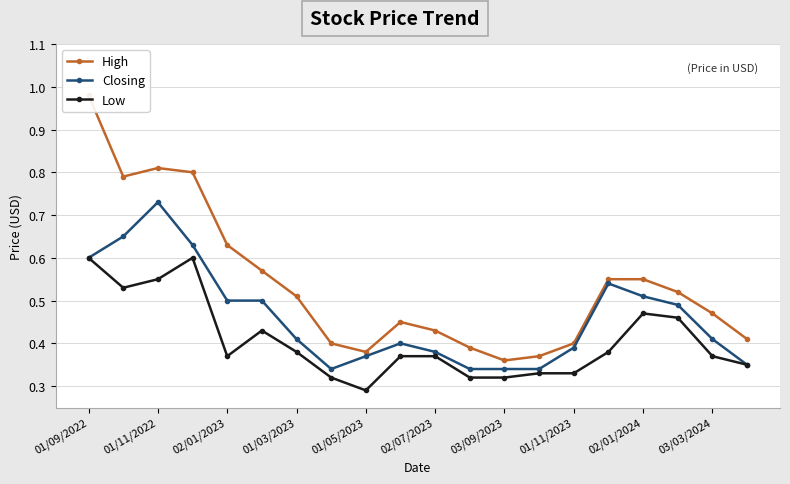

What is the average value of the Low series?

0.4